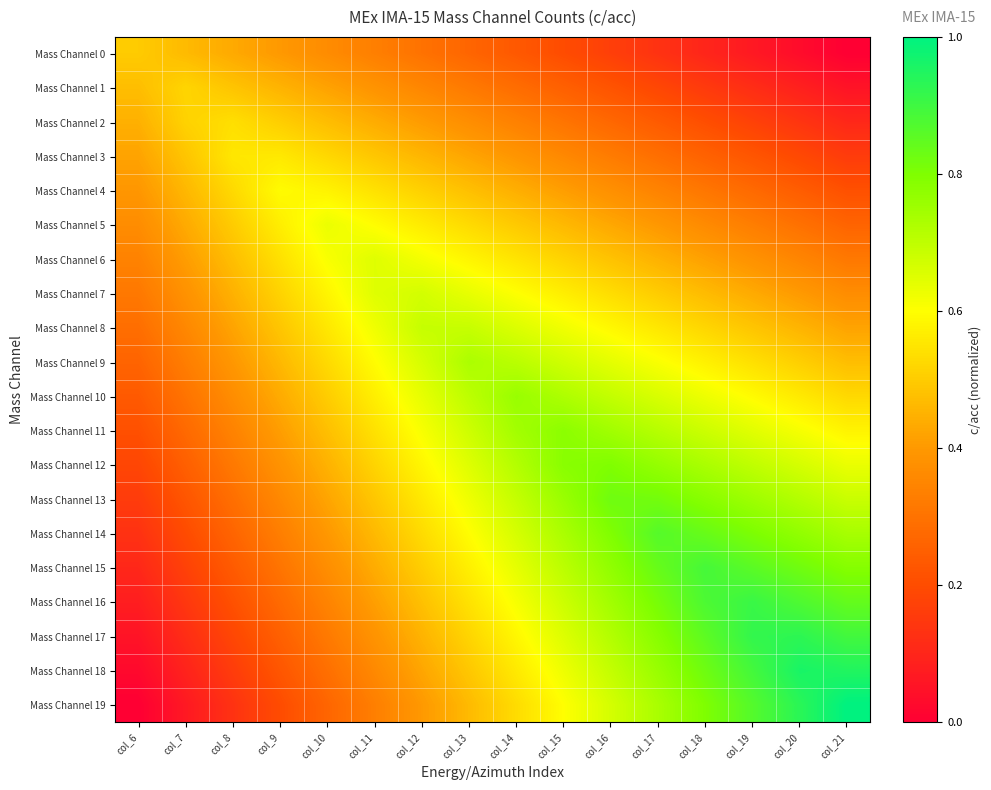

Count the number of categories in the chart.

16